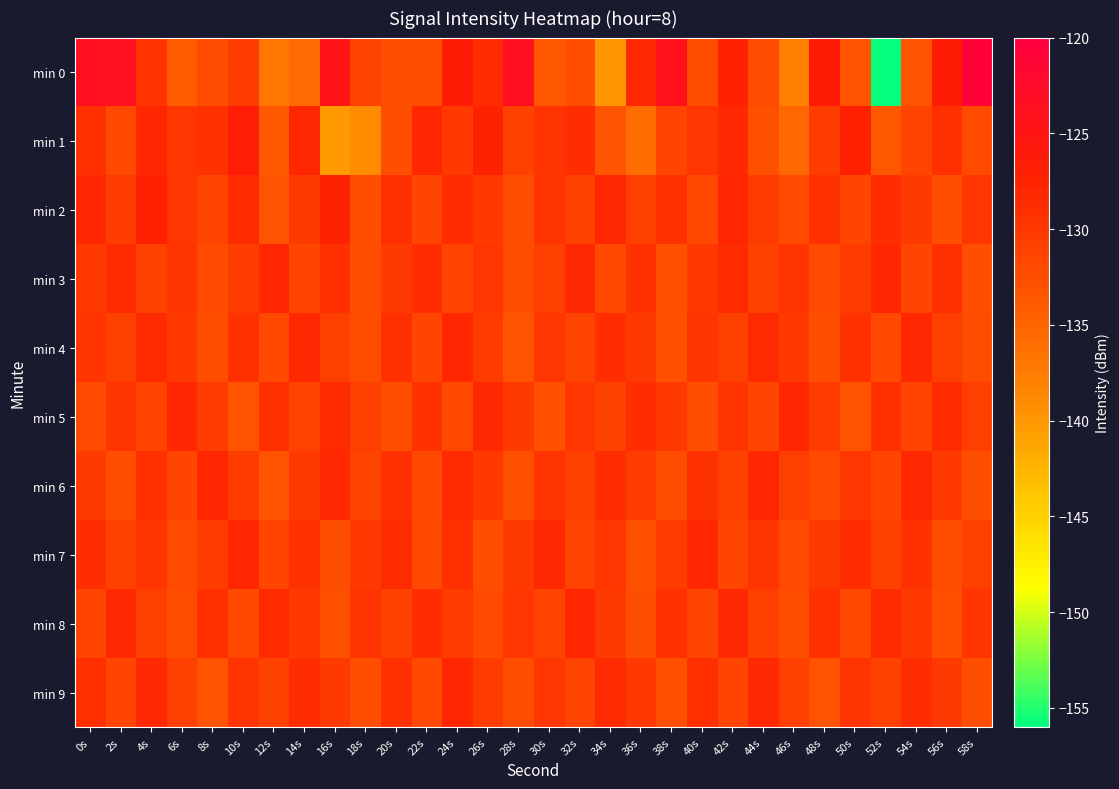

Reading left to right, transcribe all the data shown in this chart.

min 0: 0s=-123.6	2s=-123.7	4s=-129.3	6s=-134.1	8s=-132.1	10s=-130.5	12s=-137.0	14s=-135.6	16s=-124.6	18s=-131.1	20s=-132.5	22s=-132.2	24s=-126.6	26s=-128.7	28s=-123.6	30s=-133.4	32s=-132.5	34s=-139.9	36s=-128.3	38s=-124.0	40s=-132.3	42s=-127.4	44s=-132.2	46s=-138.1	48s=-126.6	50s=-133.0	52s=-155.8	54s=-133.0	56s=-126.4	58s=-120.7
min 1: 0s=-129.1	2s=-131.8	4s=-127.9	6s=-129.7	8s=-129.3	10s=-126.7	12s=-133.8	14s=-128.1	16s=-140.3	18s=-139.1	20s=-132.5	22s=-128.0	24s=-130.0	26s=-127.5	28s=-131.0	30s=-129.5	32s=-128.8	34s=-133.2	36s=-136.0	38s=-131.5	40s=-129.8	42s=-128.2	44s=-132.8	46s=-135.2	48s=-130.5	50s=-127.2	52s=-133.5	54s=-131.2	56s=-129.0	58s=-132.0
min 2: 0s=-128.0	2s=-130.5	4s=-127.2	6s=-129.8	8s=-131.2	10s=-128.5	12s=-133.0	14s=-130.2	16s=-127.5	18s=-132.5	20s=-129.0	22s=-131.5	24s=-128.8	26s=-130.0	28s=-132.2	30s=-129.5	32s=-131.0	34s=-128.2	36s=-130.8	38s=-129.2	40s=-131.8	42s=-128.0	44s=-130.5	46s=-132.0	48s=-129.2	50s=-131.5	52s=-128.8	54s=-130.2	56s=-132.5	58s=-129.8
min 3: 0s=-130.0	2s=-128.5	4s=-131.0	6s=-129.5	8s=-132.0	10s=-130.5	12s=-128.0	14s=-131.5	16s=-129.0	18s=-132.5	20s=-130.2	22s=-128.8	24s=-131.2	26s=-129.8	28s=-132.2	30s=-130.8	32s=-128.2	34s=-131.8	36s=-129.2	38s=-132.8	40s=-130.0	42s=-128.5	44s=-131.0	46s=-129.5	48s=-132.0	50s=-130.5	52s=-128.0	54s=-131.5	56s=-129.0	58s=-132.5
min 4: 0s=-129.5	2s=-131.0	4s=-128.5	6s=-130.0	8s=-132.5	10s=-129.2	12s=-131.8	14s=-128.2	16s=-130.8	18s=-132.2	20s=-129.0	22s=-131.5	24s=-128.0	26s=-130.5	28s=-133.0	30s=-129.8	32s=-131.2	34s=-128.8	36s=-130.2	38s=-132.8	40s=-129.5	42s=-131.0	44s=-128.5	46s=-130.0	48s=-132.5	50s=-129.2	52s=-131.8	54s=-128.2	56s=-130.8	58s=-132.2
min 5: 0s=-132.0	2s=-129.5	4s=-131.5	6s=-128.0	8s=-130.5	10s=-133.0	12s=-129.0	14s=-131.2	16s=-128.5	18s=-130.8	20s=-132.2	22s=-129.2	24s=-131.8	26s=-128.2	28s=-130.2	30s=-132.8	32s=-129.8	34s=-131.0	36s=-128.8	38s=-130.0	40s=-132.5	42s=-129.5	44s=-131.5	46s=-128.0	48s=-130.5	50s=-133.0	52s=-129.0	54s=-131.2	56s=-128.5	58s=-130.8
min 6: 0s=-130.2	2s=-132.5	4s=-129.0	6s=-131.5	8s=-128.0	10s=-130.5	12s=-133.0	14s=-130.2	16s=-128.2	18s=-131.2	20s=-129.0	22s=-131.8	24s=-128.5	26s=-130.0	28s=-132.8	30s=-129.5	32s=-131.0	34s=-128.8	36s=-130.5	38s=-132.2	40s=-129.2	42s=-131.0	44s=-128.0	46s=-130.8	48s=-132.0	50s=-129.8	52s=-131.5	54s=-128.2	56s=-130.0	58s=-132.5
min 7: 0s=-128.8	2s=-131.0	4s=-129.5	6s=-132.0	8s=-130.5	10s=-128.0	12s=-131.5	14s=-129.2	16s=-132.2	18s=-130.0	20s=-128.5	22s=-131.8	24s=-129.0	26s=-132.5	28s=-130.2	30s=-128.2	32s=-131.2	34s=-129.8	36s=-132.8	38s=-130.5	40s=-128.0	42s=-131.5	44s=-129.5	46s=-132.0	48s=-130.2	50s=-128.8	52s=-131.0	54s=-129.2	56s=-132.2	58s=-130.8
min 8: 0s=-131.5	2s=-128.2	4s=-130.8	6s=-132.2	8s=-129.0	10s=-131.8	12s=-128.5	14s=-130.0	16s=-132.8	18s=-129.5	20s=-131.0	22s=-128.8	24s=-130.5	26s=-132.0	28s=-129.8	30s=-131.2	32s=-128.0	34s=-130.2	36s=-132.5	38s=-129.2	40s=-131.5	42s=-128.2	44s=-130.8	46s=-132.2	48s=-129.0	50s=-131.8	52s=-128.5	54s=-130.0	56s=-132.8	58s=-129.5
min 9: 0s=-129.0	2s=-131.5	4s=-128.2	6s=-130.8	8s=-133.0	10s=-129.5	12s=-131.0	14s=-128.8	16s=-130.2	18s=-132.5	20s=-129.2	22s=-131.8	24s=-128.0	26s=-130.5	28s=-132.2	30s=-129.8	32s=-131.2	34s=-128.5	36s=-130.0	38s=-132.8	40s=-129.0	42s=-131.5	44s=-128.2	46s=-130.8	48s=-133.0	50s=-129.5	52s=-131.0	54s=-128.8	56s=-130.2	58s=-132.5